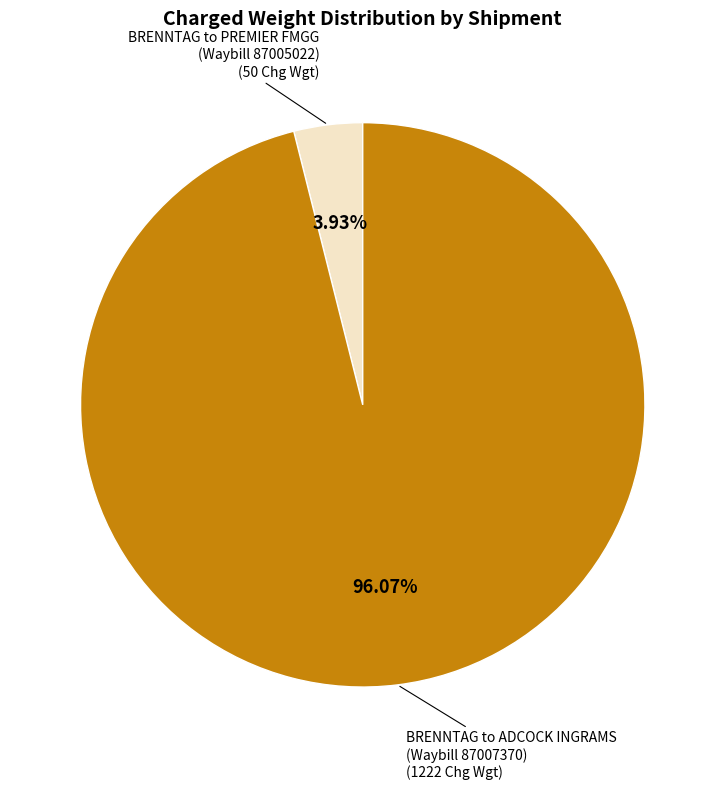

Approximately how many times larger is the value at BRENNTAG to ADCOCK INGRAMS (Waybill 87007370) compared to BRENNTAG to PREMIER FMGG (Waybill 87005022)?

24.4